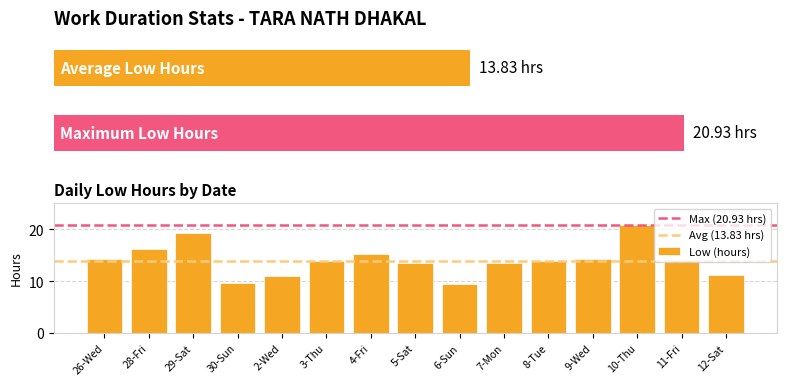

True or false: the data shows 9.5 at 6-Sun.

True